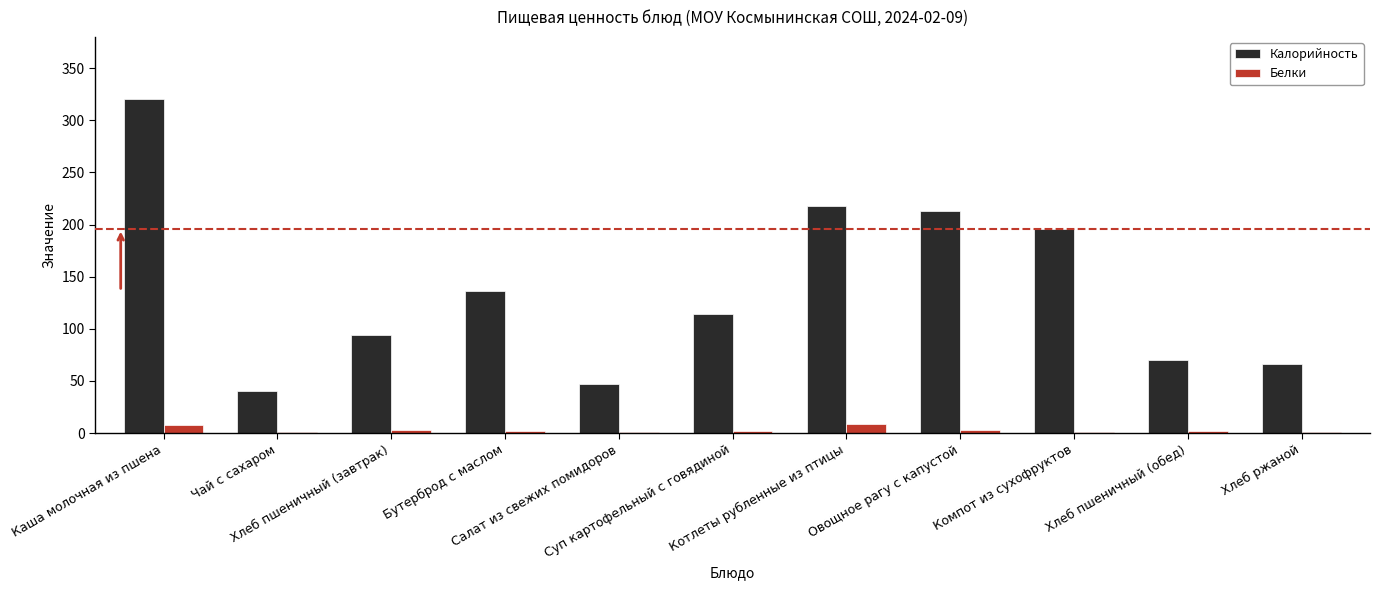

How many groups of bars are there?

11